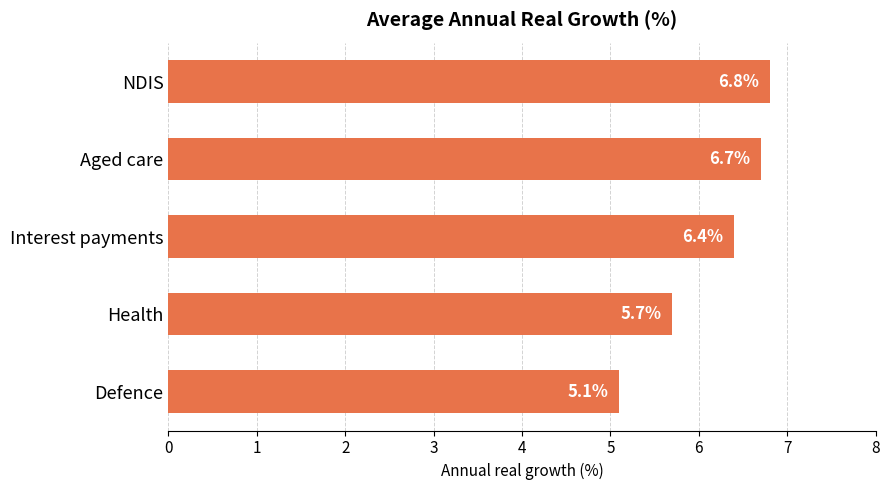

Which has a higher value, Interest payments or NDIS?

NDIS